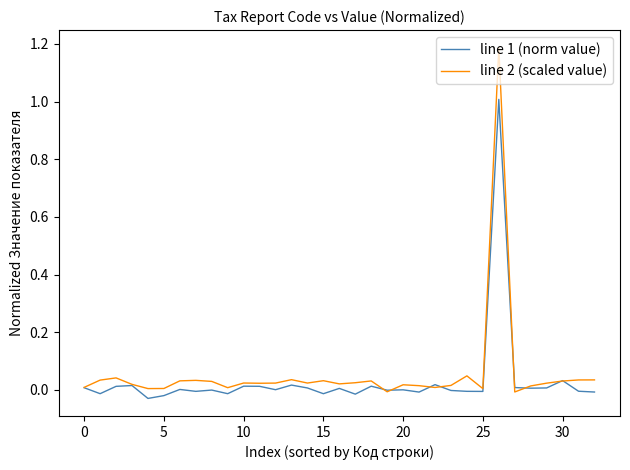

How many lines are shown in the chart?

2